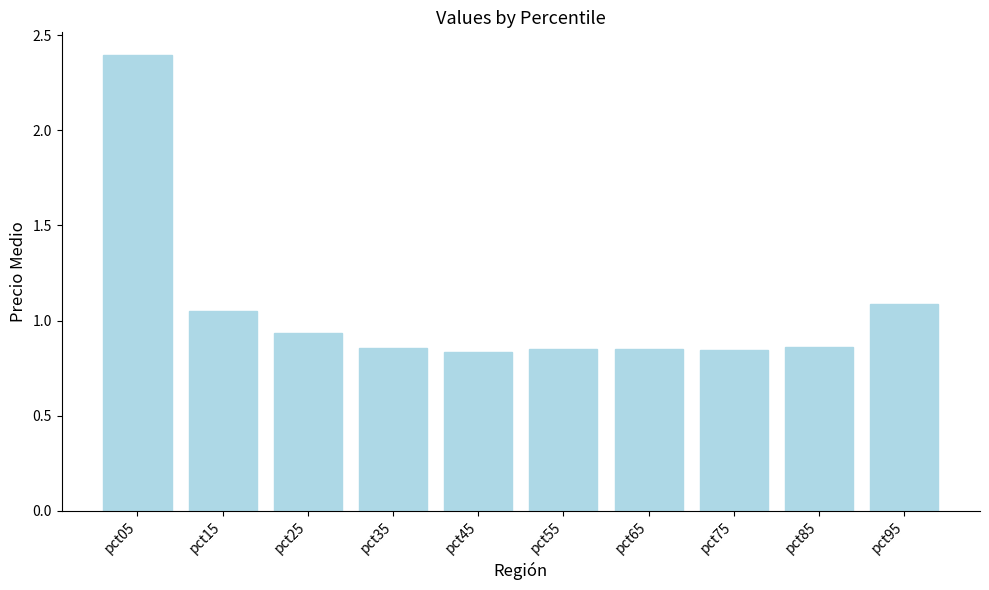

Between pct75 and pct95, which is larger?

pct95